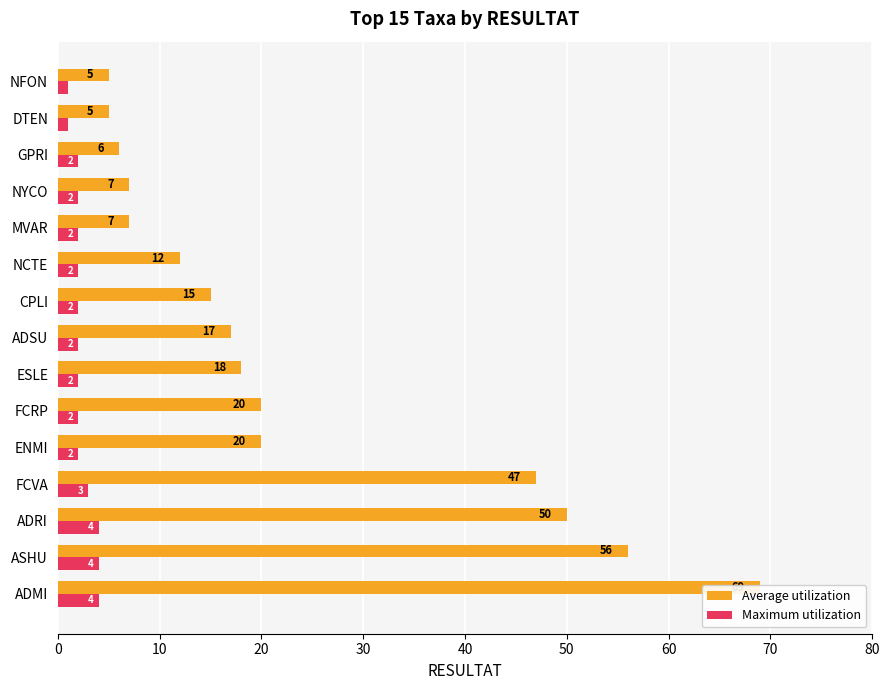

What is the total value across all series at ADMI?

73